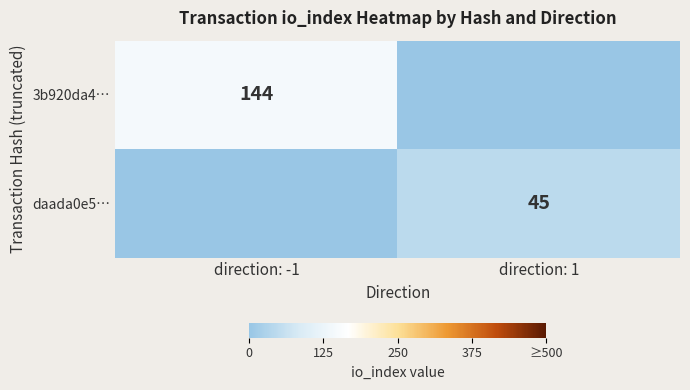

True or false: 3b920da4… has a value of 144 at direction: -1.

True